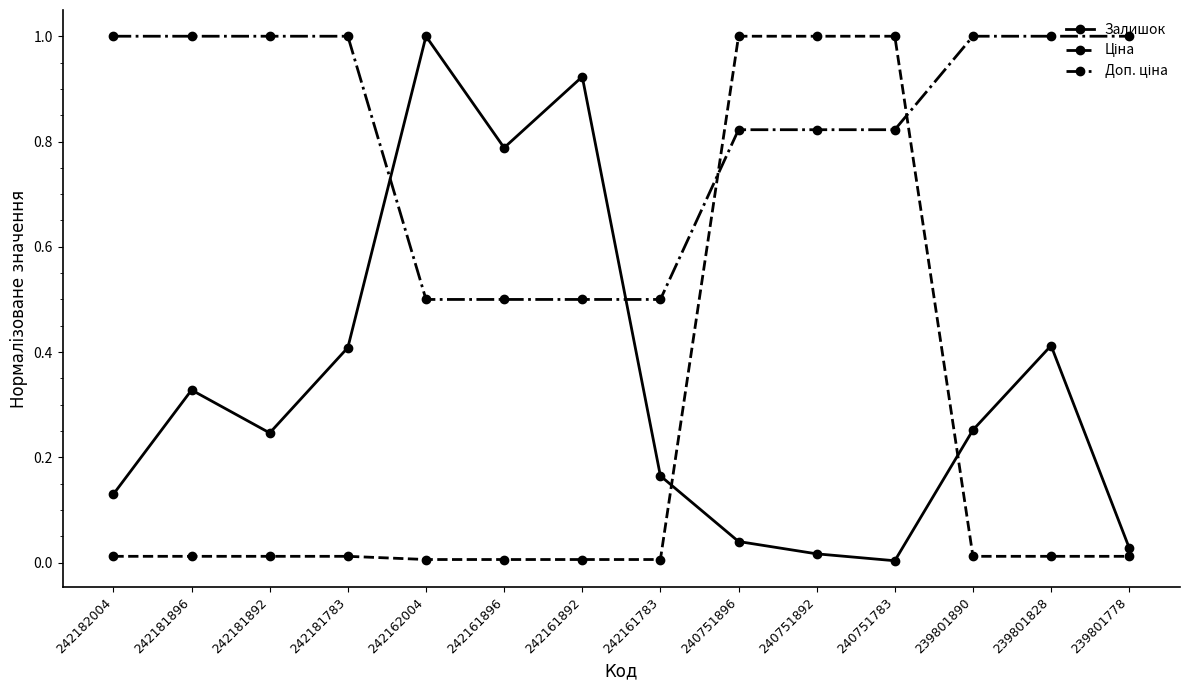

What is the total value across all series at 242161892?

1.4